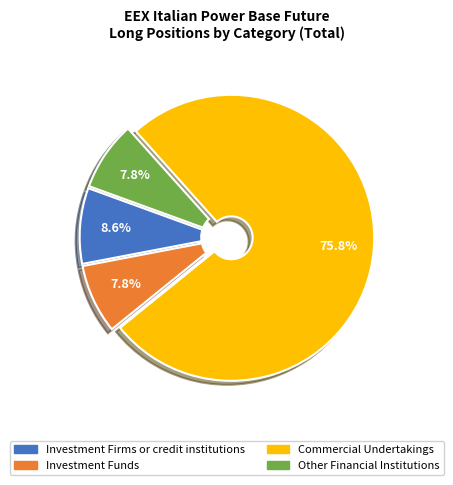

What is the majority slice?

Commercial Undertakings